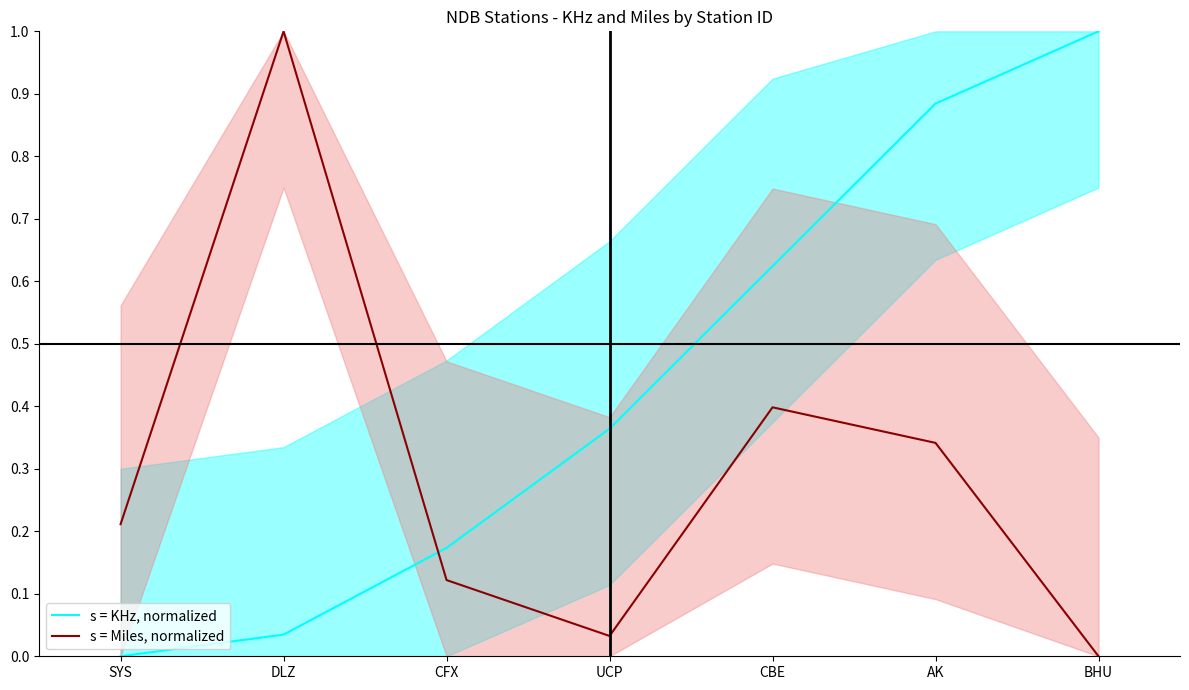

The value of s = Miles, normalized at AK is 0.1. True or false?

False